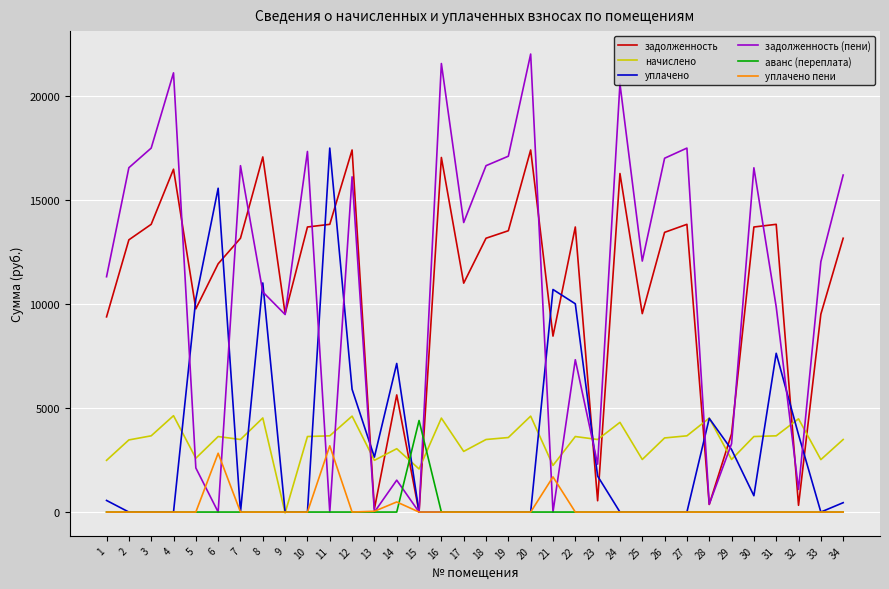

How many categories are shown in the chart?

34